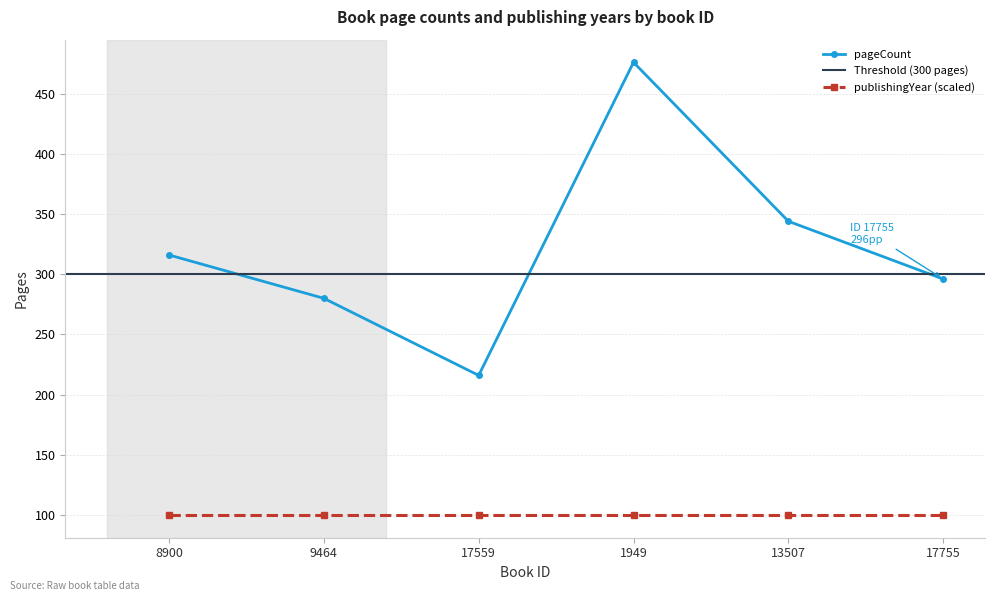

At which category does the data reach its first local peak?

1949